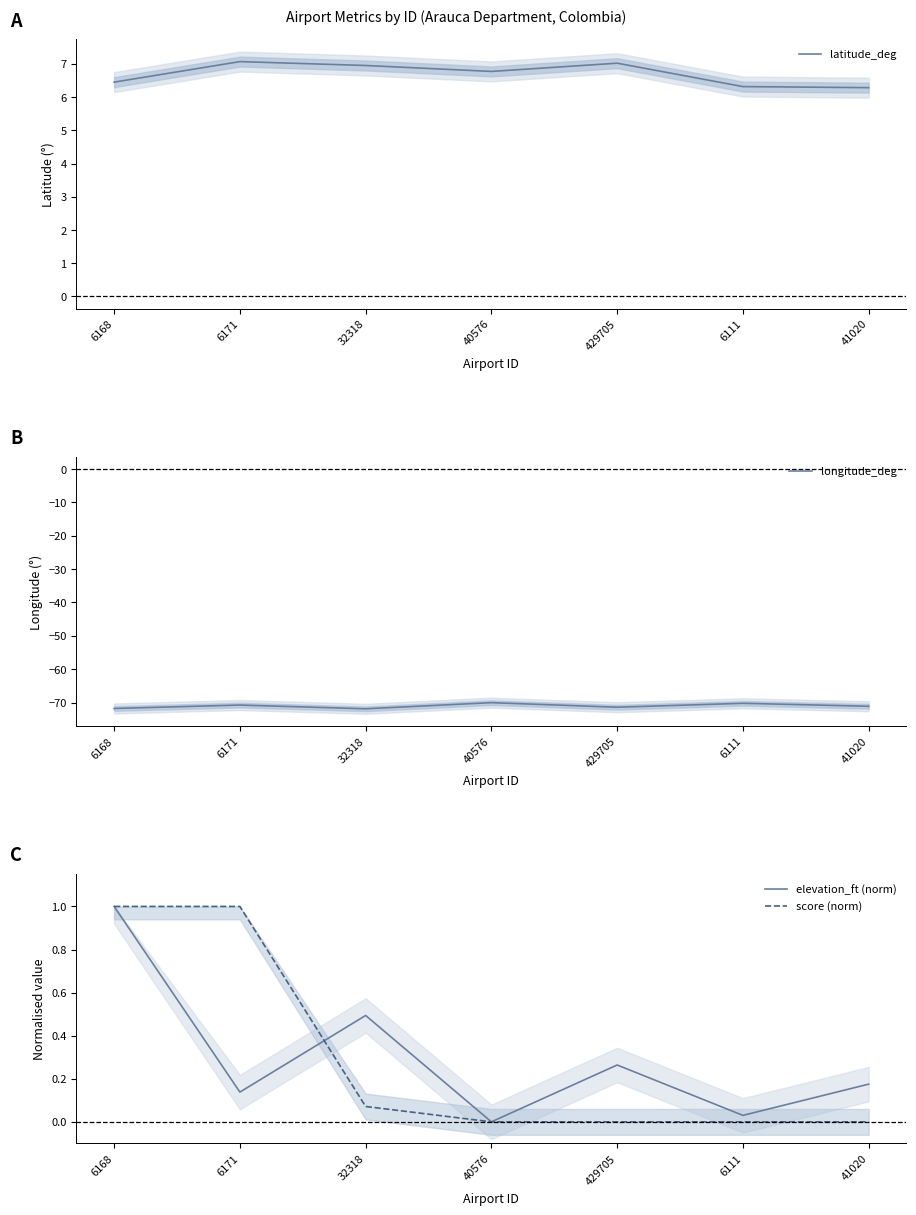

Reading left to right, extract all data points from this chart.

latitude_deg: 6.5	7.1	7.0	6.8	7.0	6.3	6.3
longitude_deg: -71.8	-70.7	-71.9	-70.0	-71.4	-70.2	-71.1
elevation_ft (norm): 1.0	0.1	0.5	0.0	0.3	0.0	0.2
score (norm): 1.0	1.0	0.1	0.0	0.0	0.0	0.0